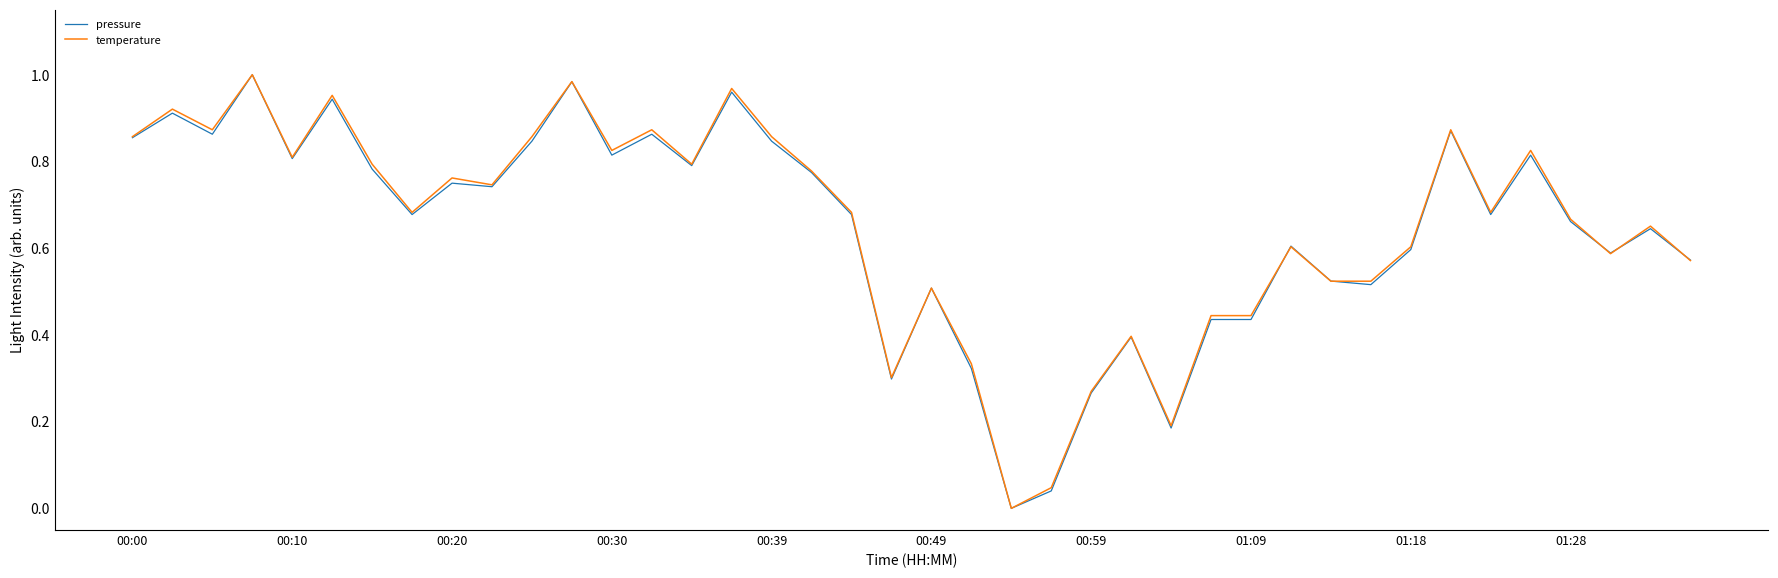

Rank the series by their maximum value, from highest to lowest.

pressure, temperature